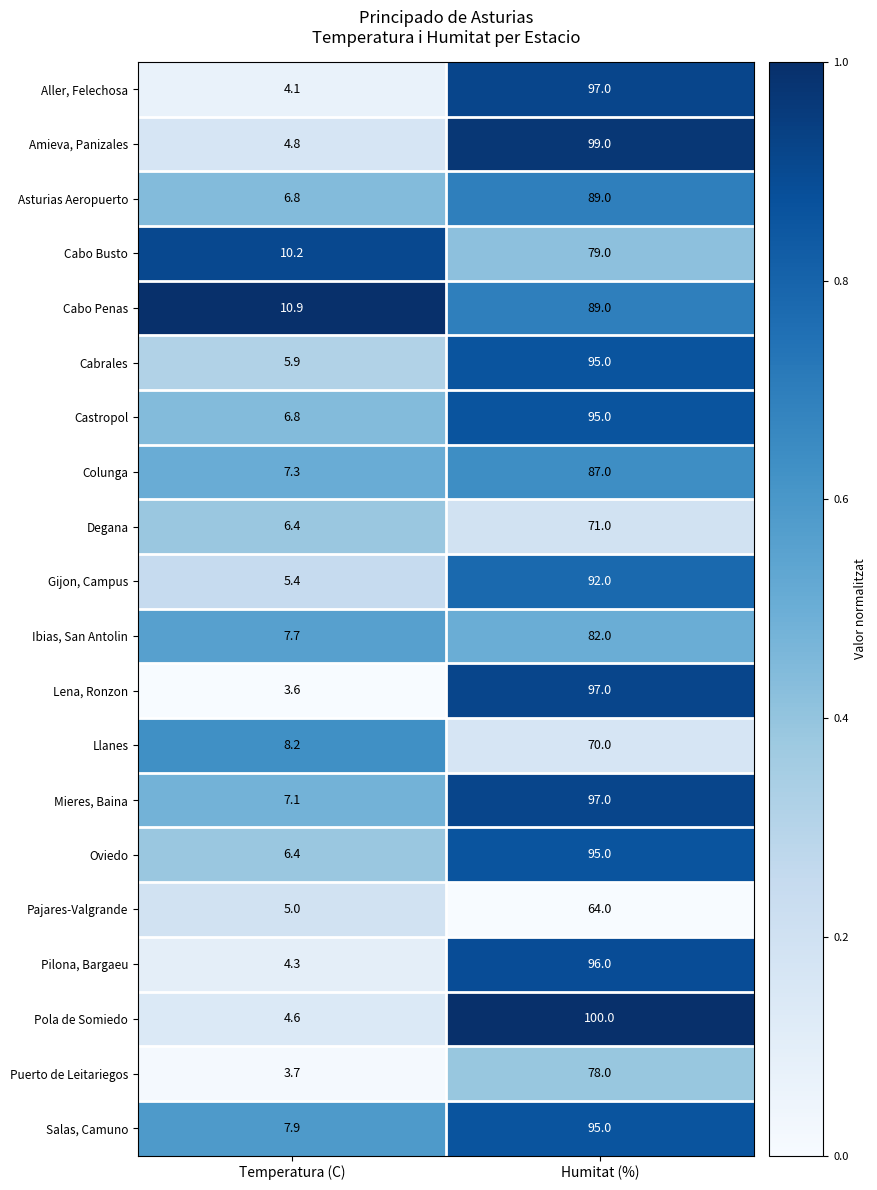

Which series has the largest range (max minus min)?

Pola de Somiedo